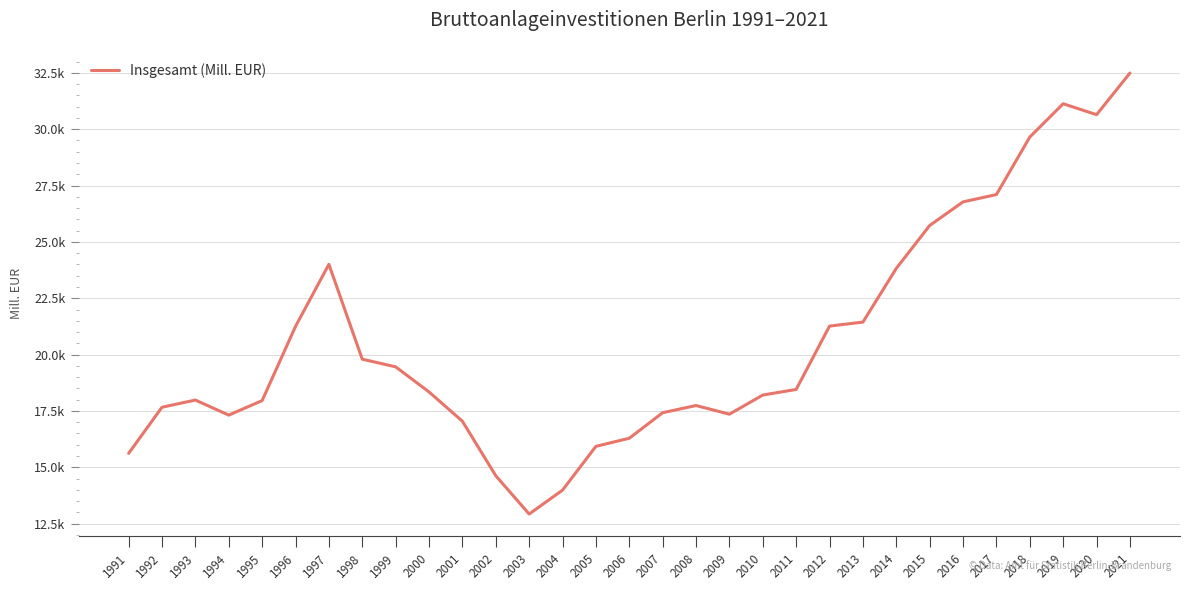

Which category has the highest value across all series?

2021